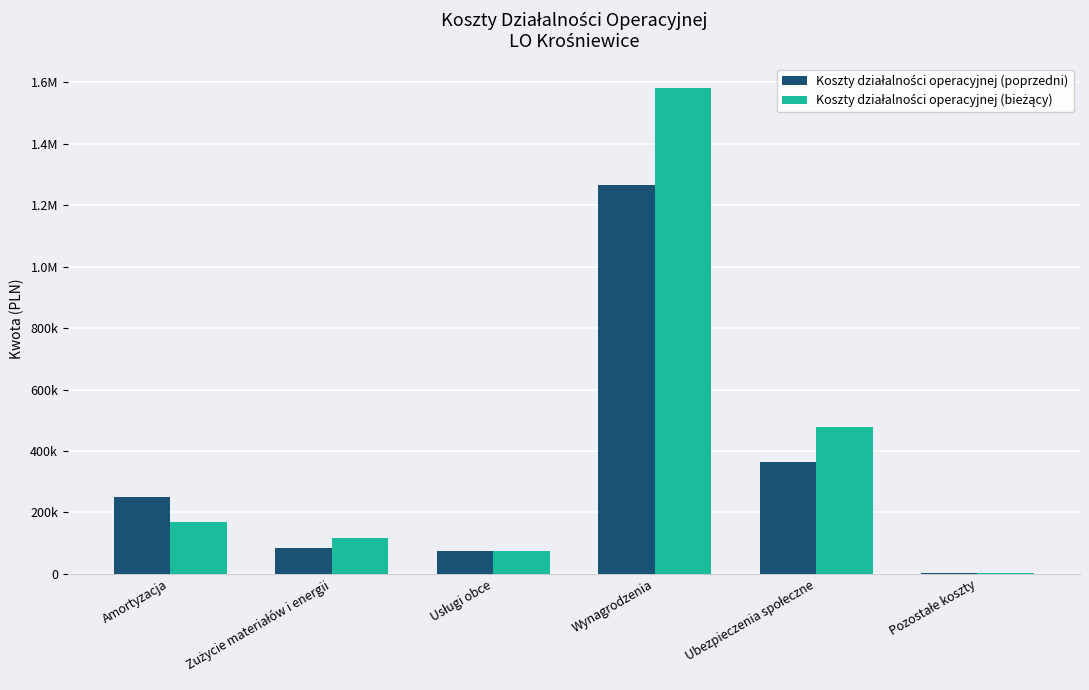

Are the bars grouped side by side (vs. stacked)?

Yes